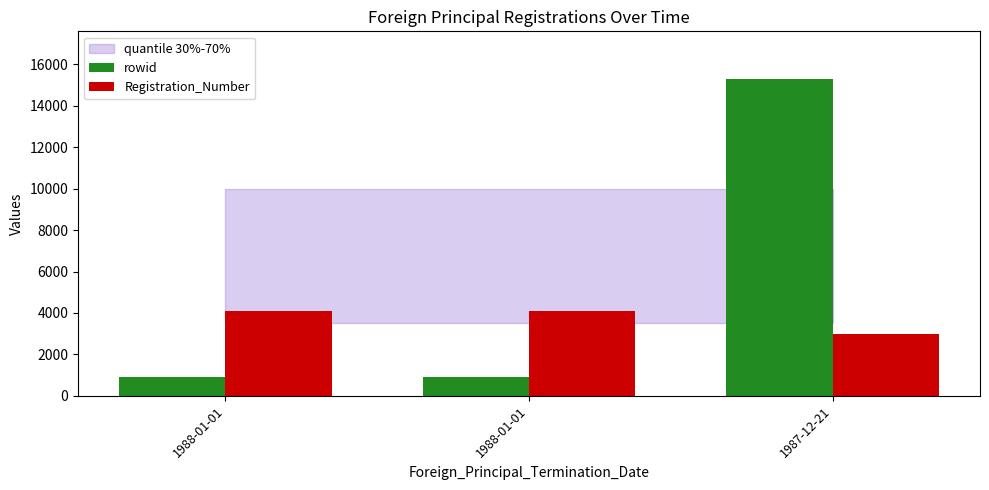

Is the value of Registration_Number at 1988-01-01 greater than the value of rowid at 1988-01-01?

Yes